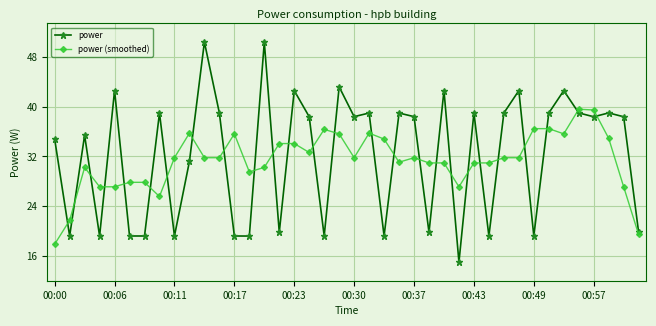

Which series has the largest range (max minus min)?

power